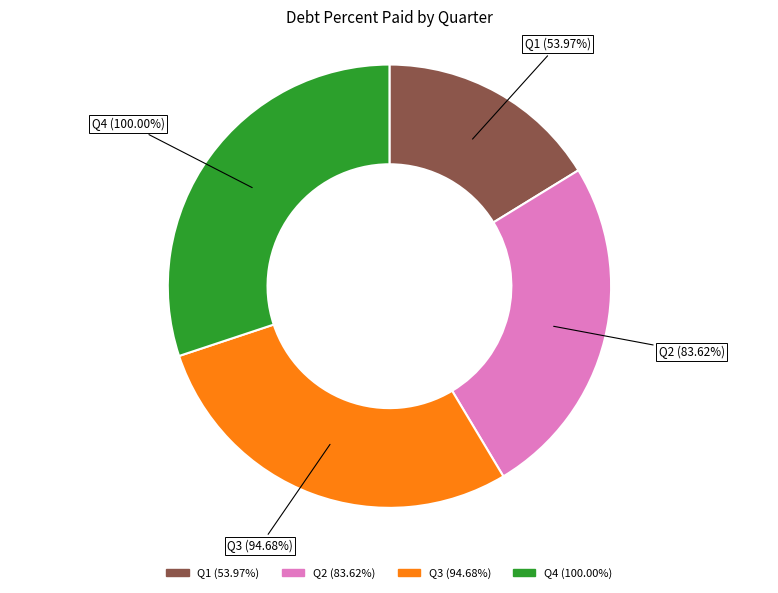

Is it true that Q4 is 25% of the pie?

False